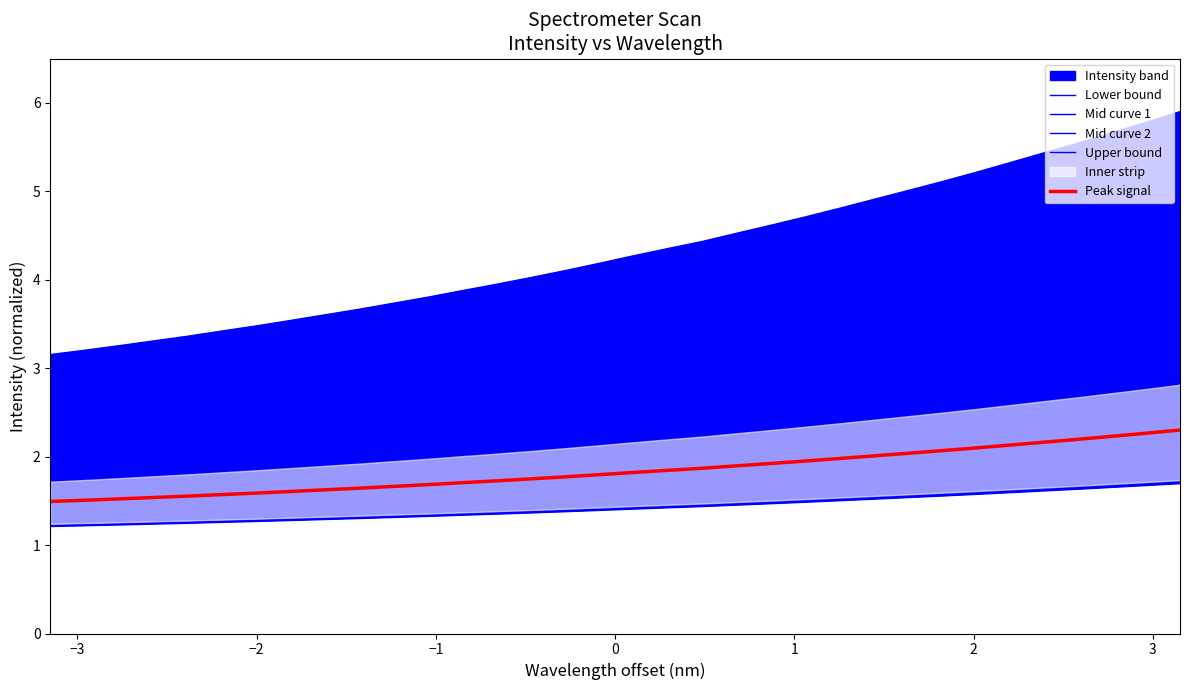

Does the chart have visible grid lines?

No